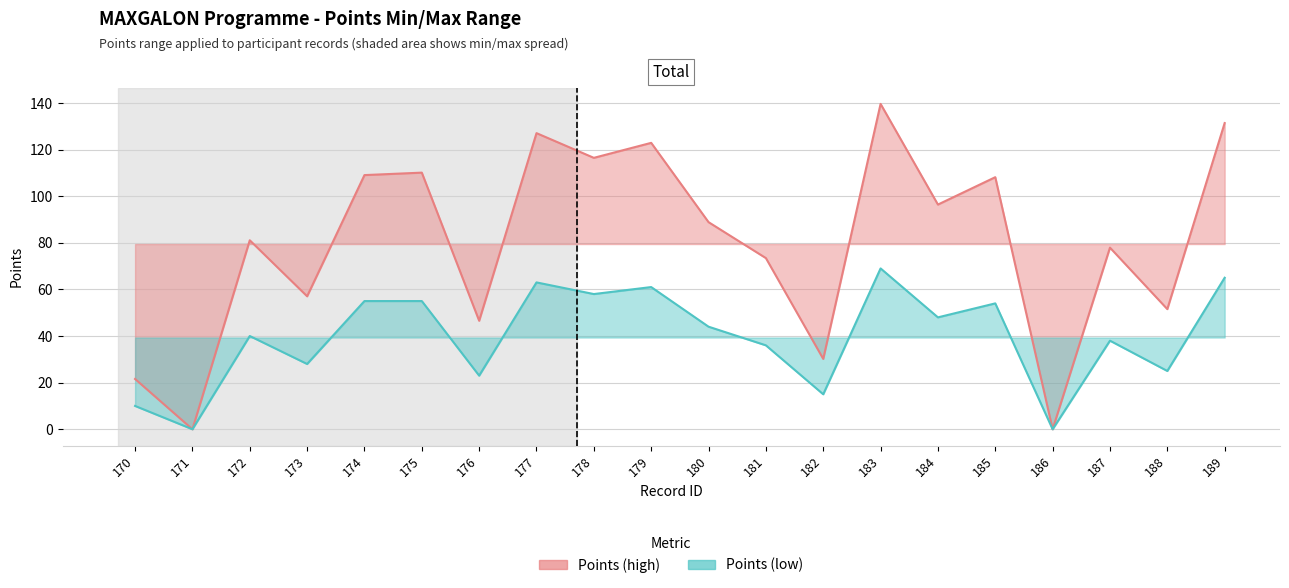

Read the Points (high) value at 180.

88.9